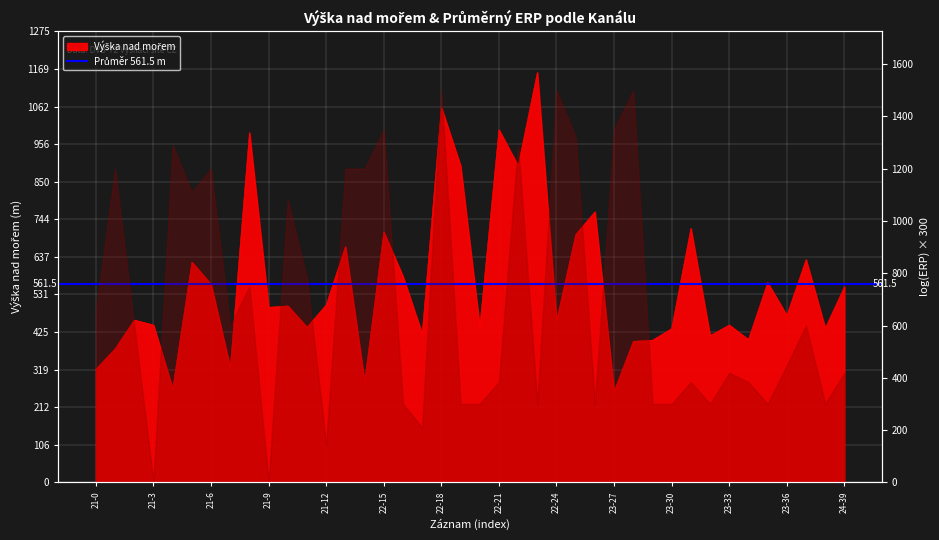

What is the value of the 25th point from the left?

708